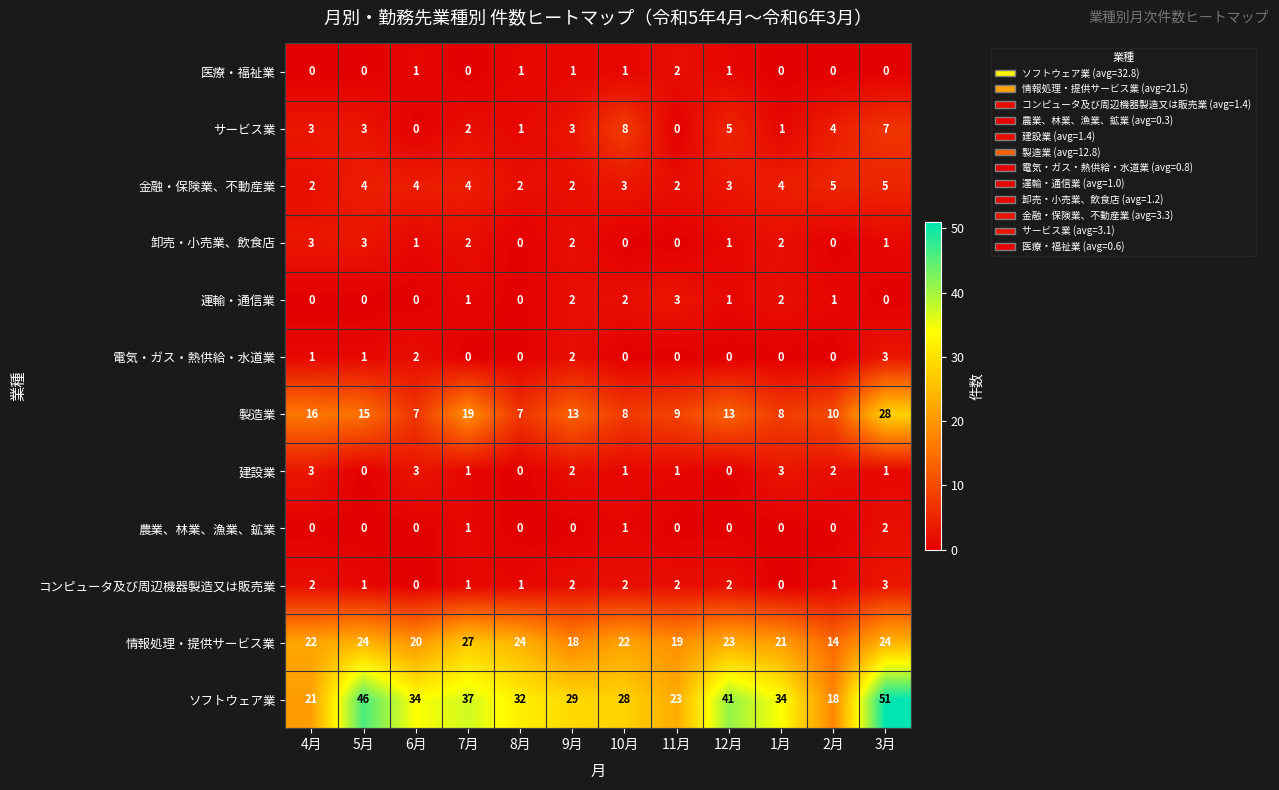

Count the number of data series in this chart.

12